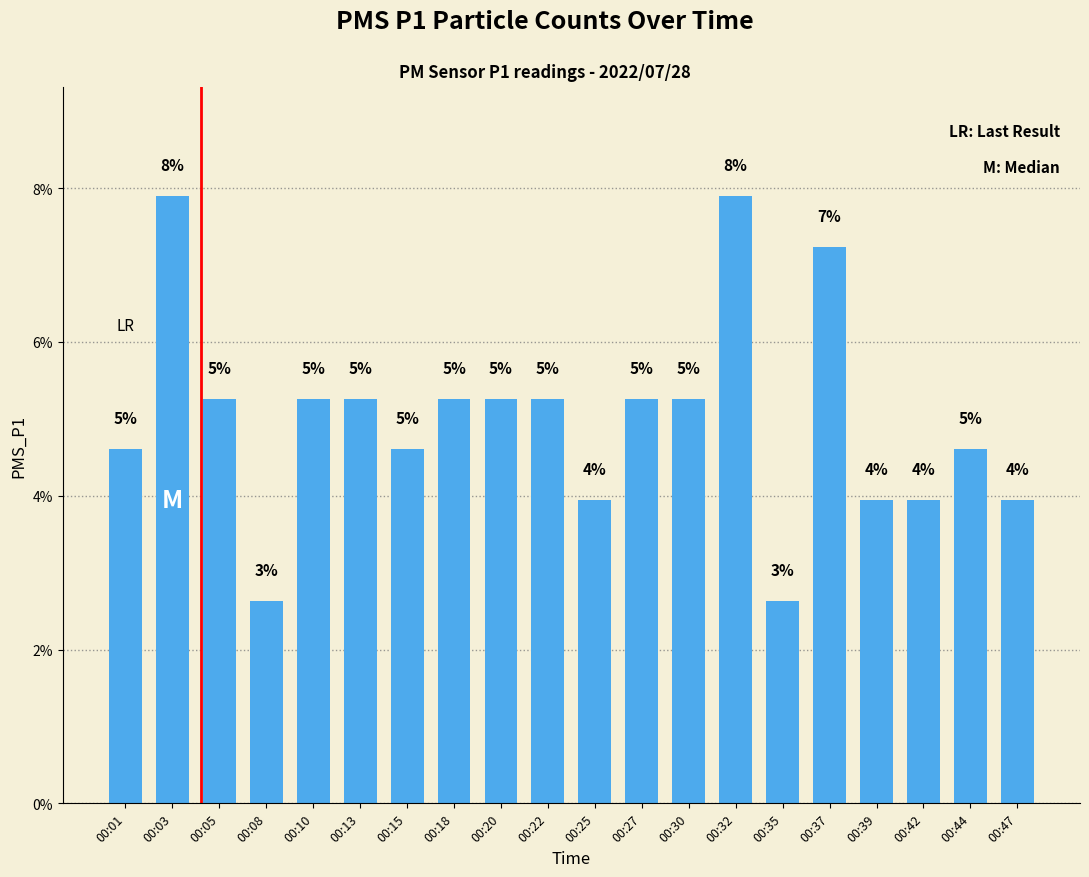

How many bars are there in total?

20